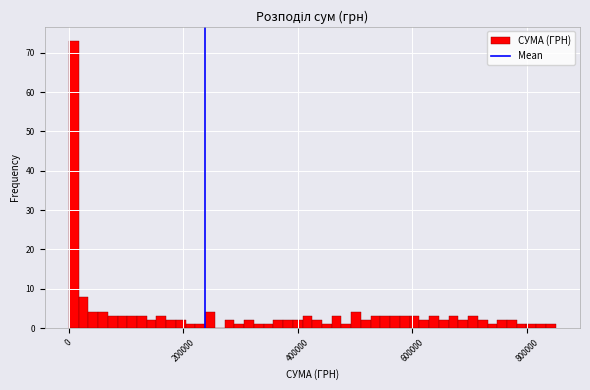

Read against the x-axis, roughly where is the centre of the tallest bar?

0